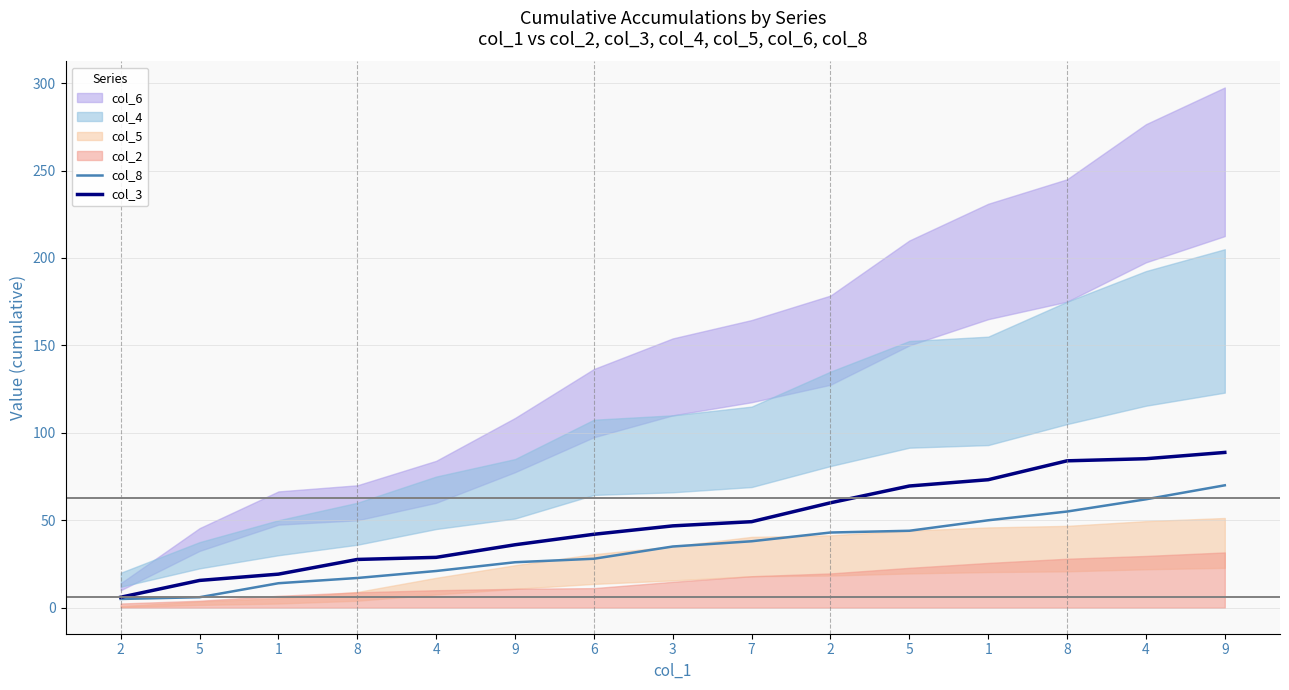

Where does the col_3 series first go above 46?

3